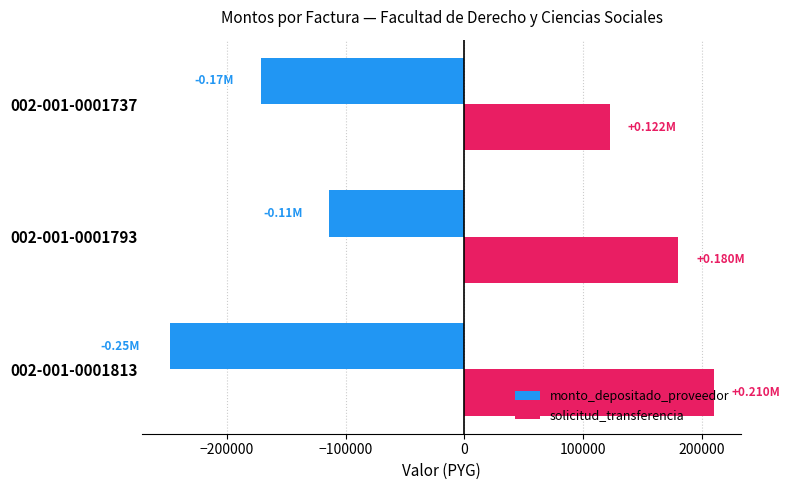

Which series has the largest total across all categories?

solicitud_transferencia